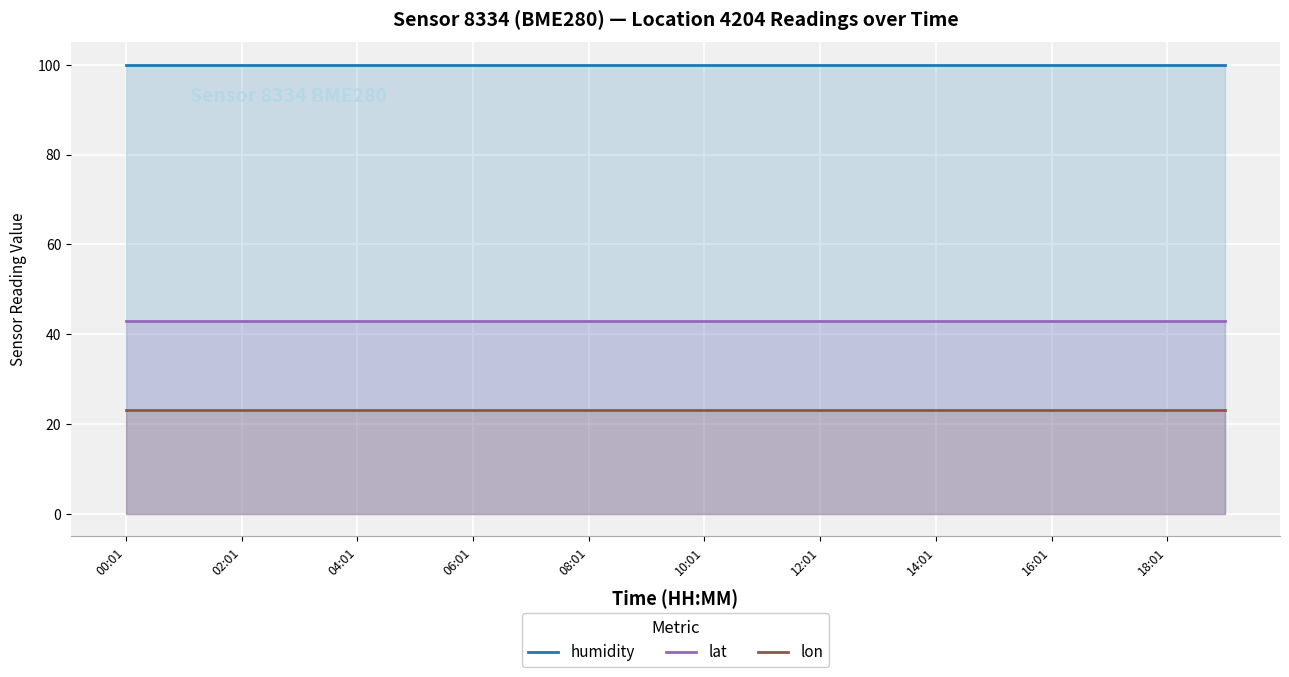

What is the total value across all series at 19?

166.1